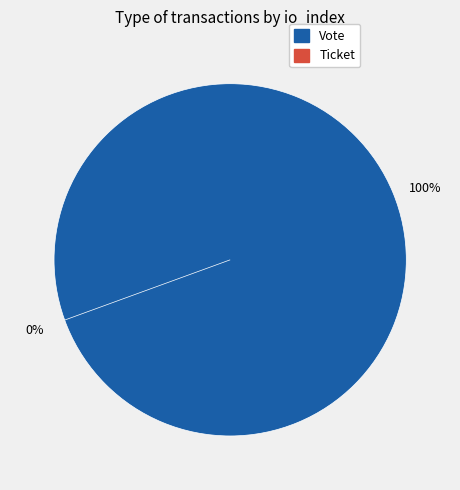

What is the change in value from Vote to Ticket?

-1